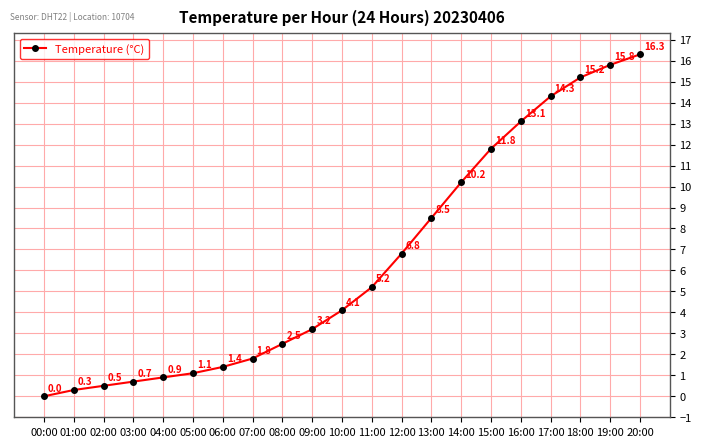

What is the value of the 7th point from the left?

1.4